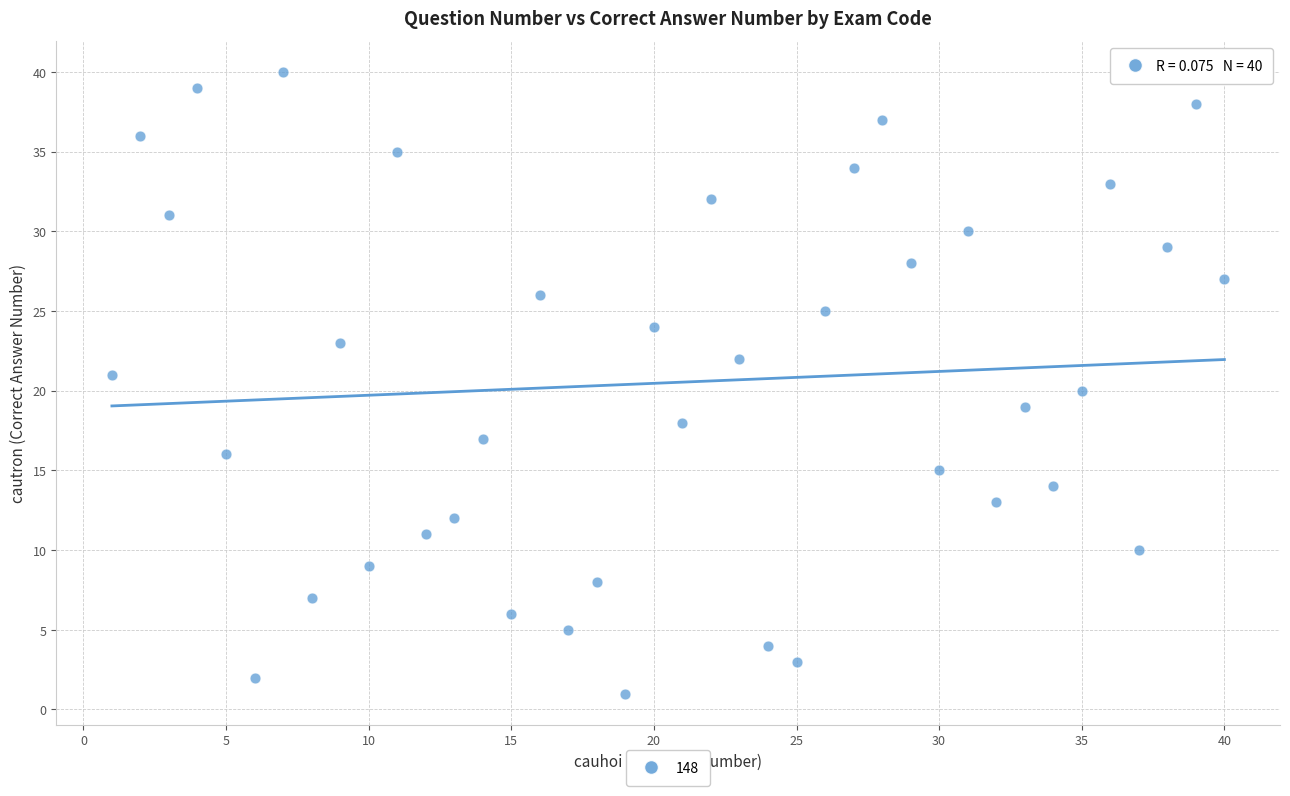

What is the range of Y values (max minus min)?

39